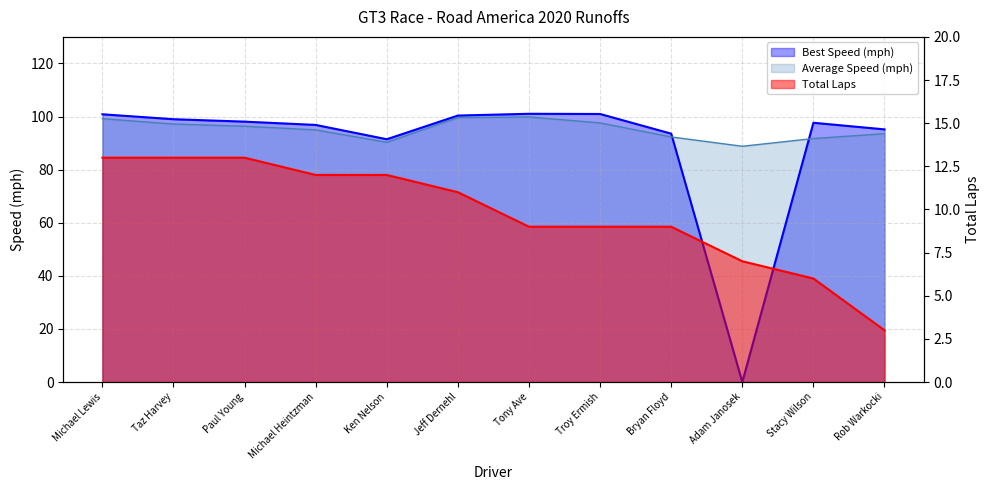

Between Michael Heintzman and Bryan Floyd, which series saw the biggest shift?

Best Speed